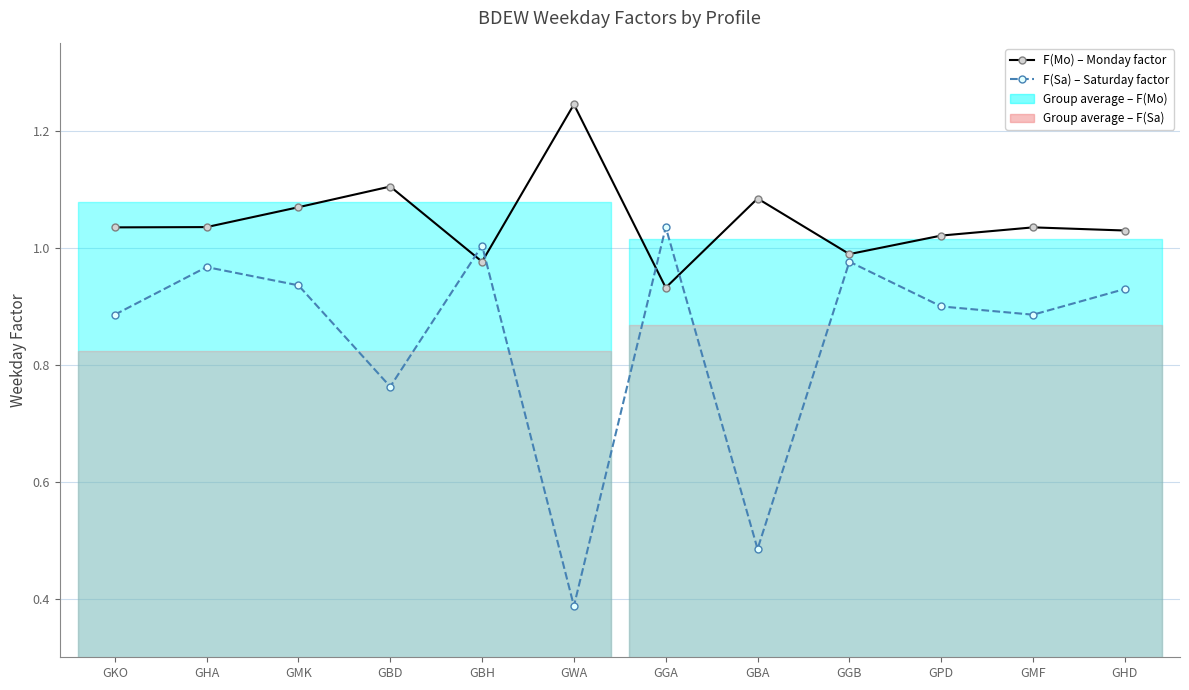

What is the lowest value of the F(Mo) – Monday factor series?

0.9